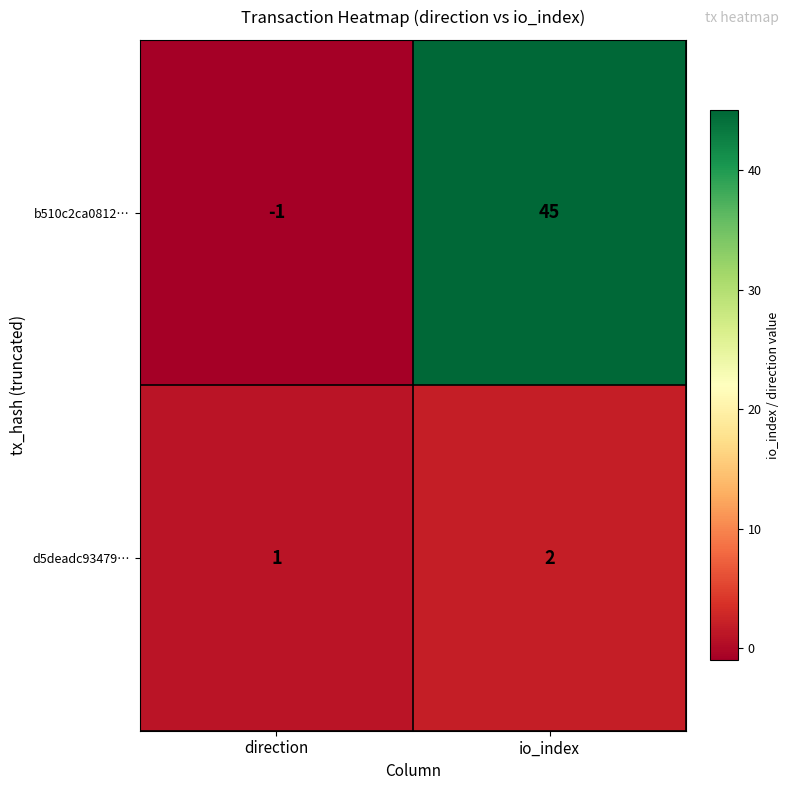

Is it true that d5deadc93479… equals 2 at io_index?

True